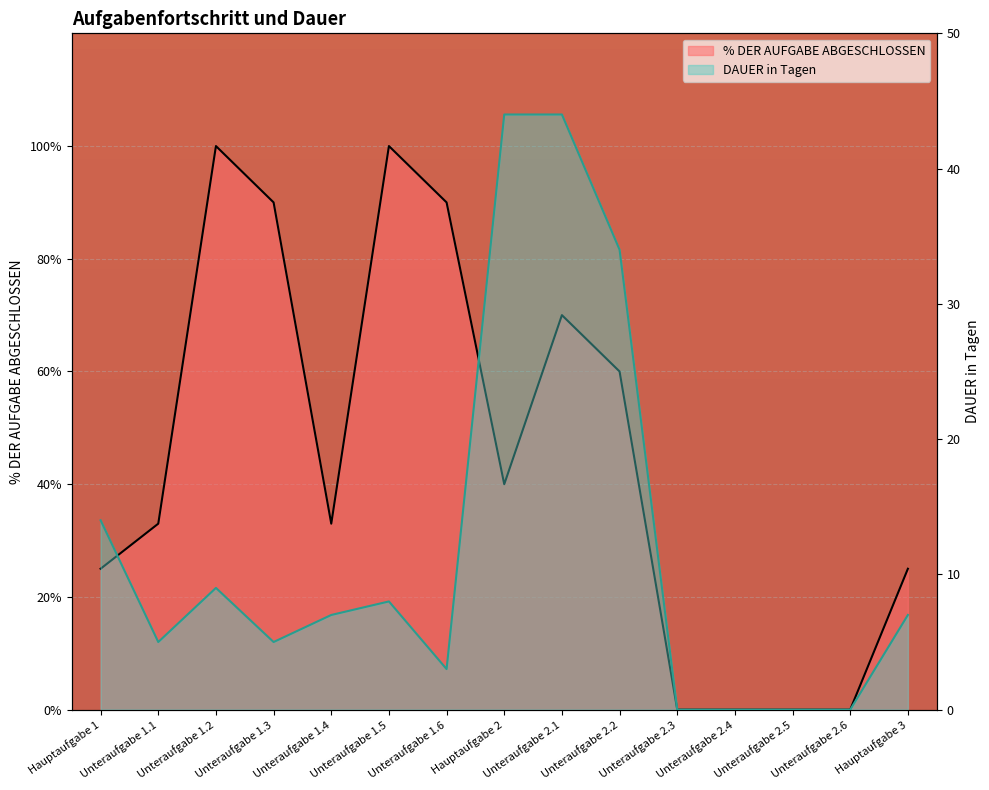

How many values in the DAUER in Tagen series exceed 0?

11